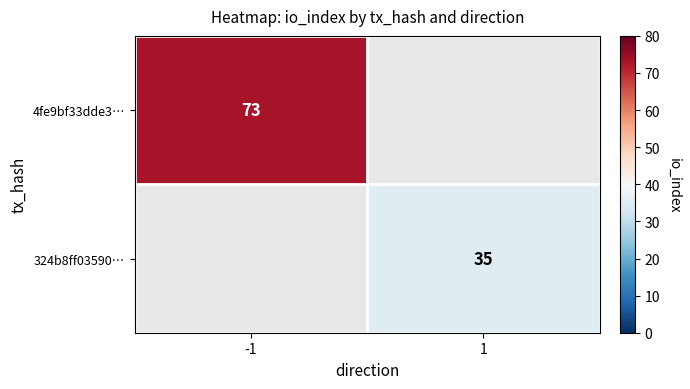

Is the value of 4fe9bf33dde3… at -1 greater than the value of 324b8ff03590… at 1?

Yes